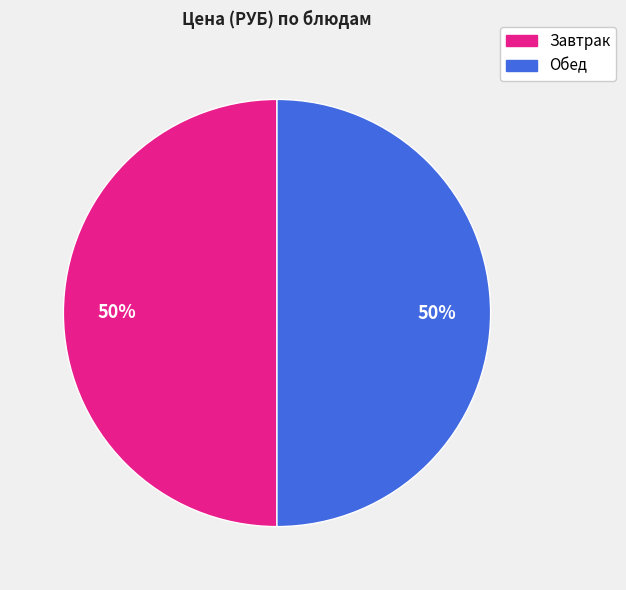

The Обед slice represents 50% of the pie. True or false?

True